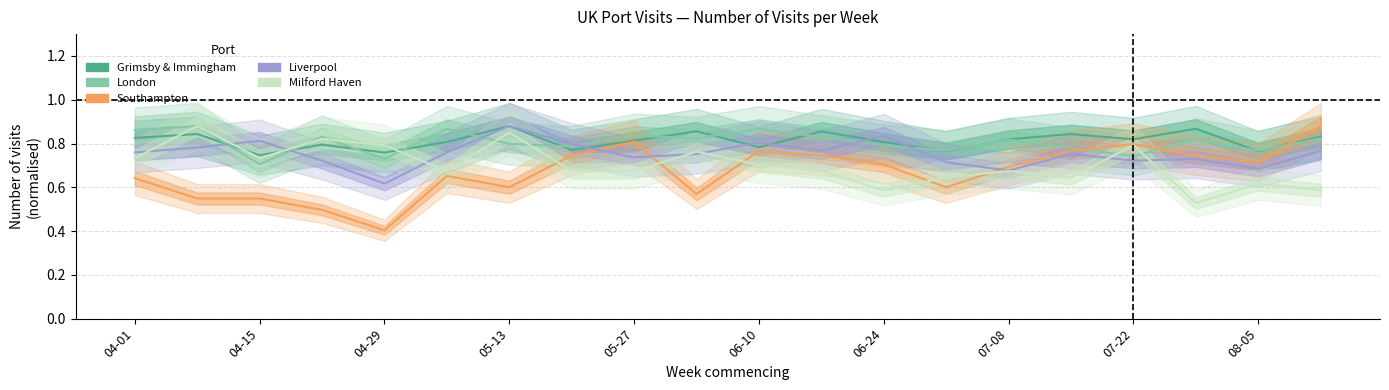

Reading right to left, extract all data points from this chart.

Grimsby & Immingham: 0.8	0.8	0.9	0.8	0.8	0.8	0.8	0.8	0.9	0.8	0.9	0.8	0.8	0.9	0.8	0.8	0.8	0.7	0.8	0.8
London: 0.8	0.8	0.8	0.7	0.8	0.8	0.8	0.8	0.8	0.9	0.8	0.8	0.8	0.8	0.9	0.7	0.8	0.7	0.9	0.9
Southampton: 0.9	0.7	0.7	0.8	0.8	0.7	0.6	0.7	0.7	0.8	0.6	0.8	0.7	0.6	0.7	0.4	0.5	0.5	0.5	0.6
Liverpool: 0.8	0.7	0.7	0.7	0.8	0.7	0.7	0.8	0.8	0.8	0.8	0.7	0.8	0.9	0.8	0.6	0.7	0.8	0.8	0.8
Milford Haven: 0.6	0.6	0.5	0.8	0.6	0.7	0.6	0.6	0.7	0.7	0.8	0.7	0.7	0.9	0.7	0.8	0.8	0.7	0.9	0.7